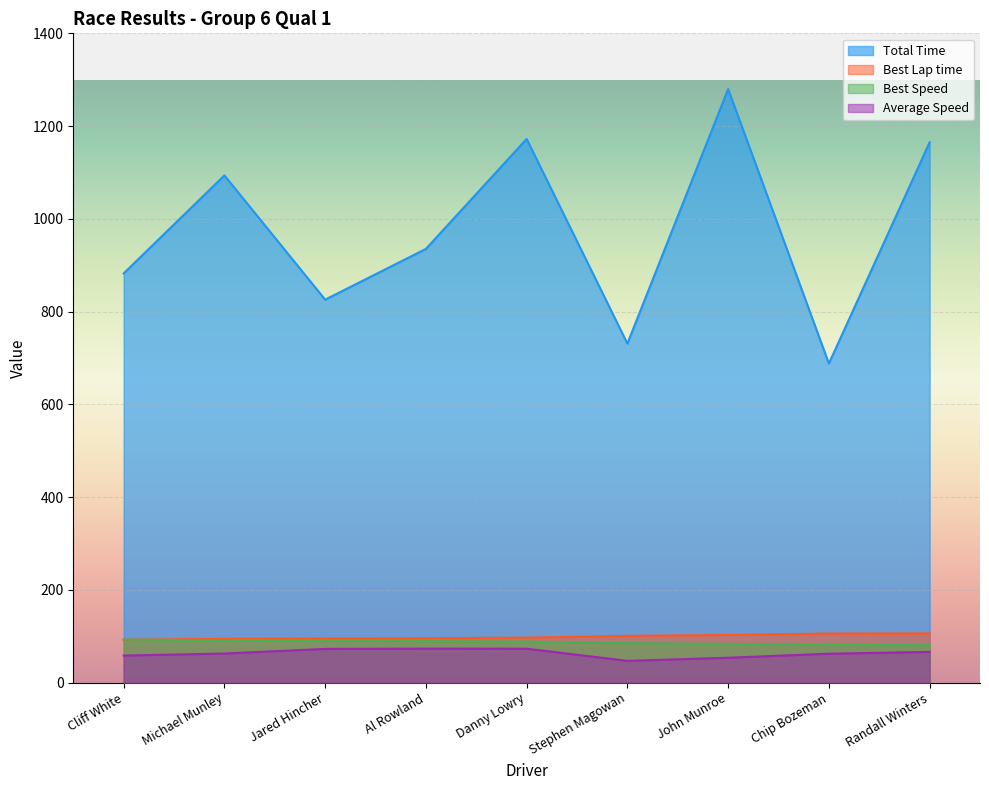

What is the total value across all series at Cliff White?

1125.7